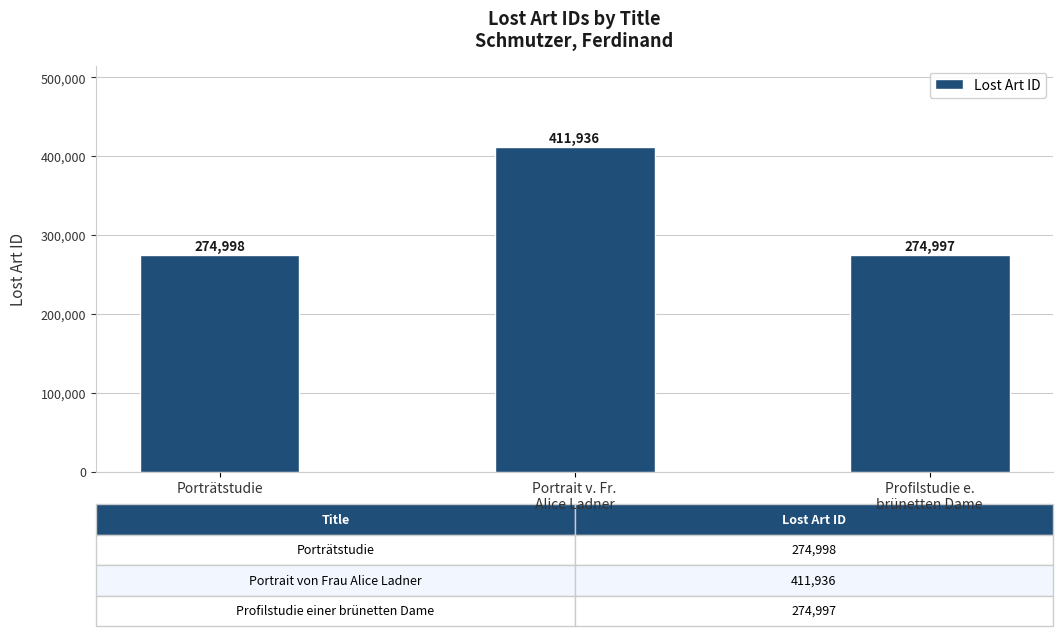

Which label corresponds to the smallest value in the chart?

Profilstudie e.
brünetten Dame